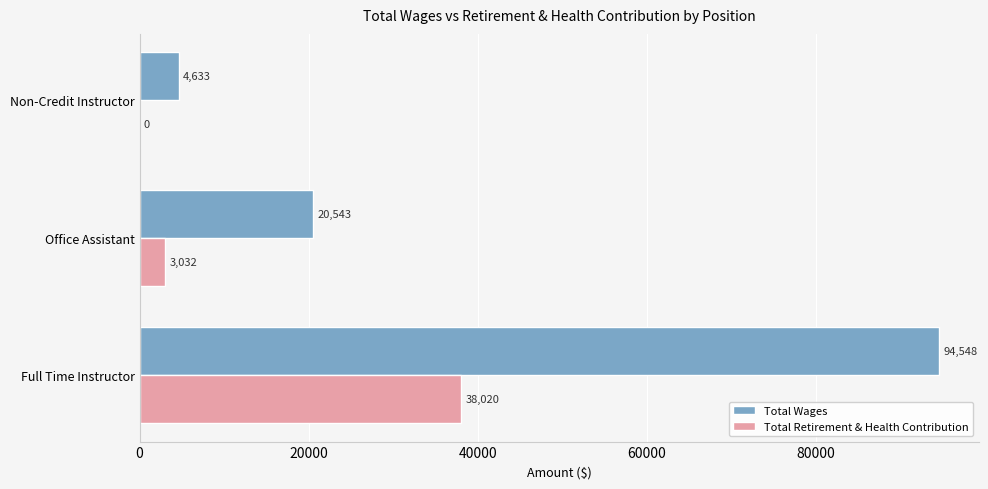

Which series has the widest spread of values?

Total Wages